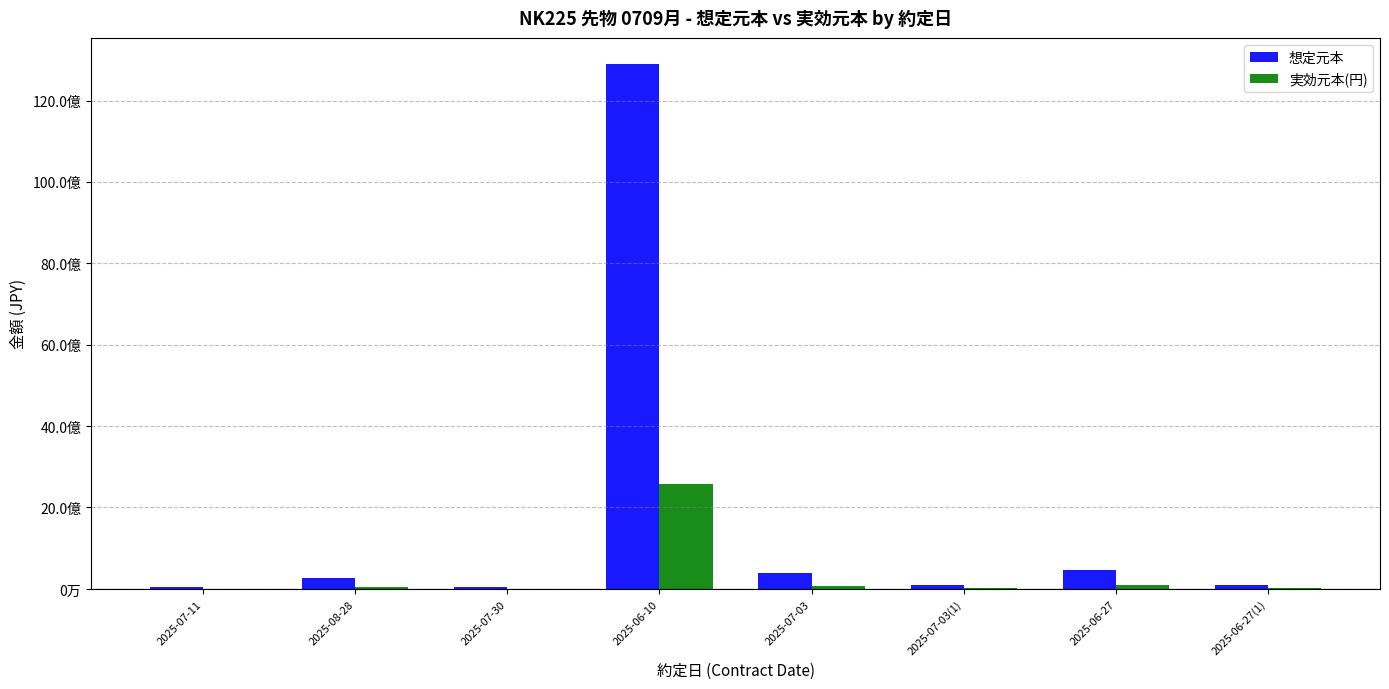

At 2025-06-27, list the series in order from largest to smallest.

想定元本, 実効元本(円)